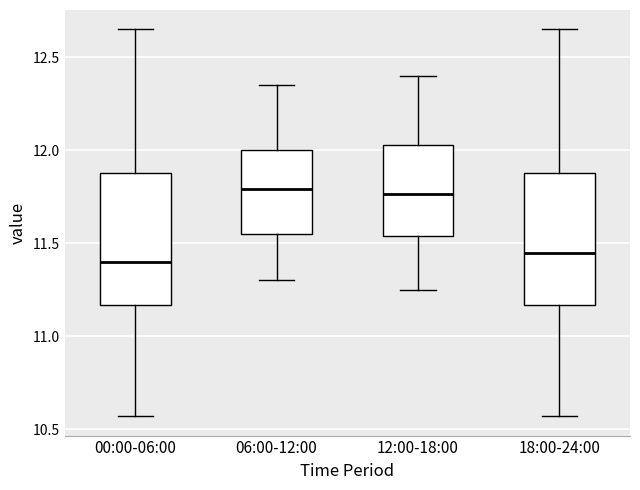

Reading left to right, transcribe this box plot: for each box, give where its median line is, the range the box spans, and where its two whiskers end, as read against the y-axis. The values are not printed on the chart, so give them approximately, as read against the axis.

00:00-06:00: median 11.40, box 11.15 to 11.90, whiskers 10.55 to 12.65
06:00-12:00: median 11.80, box 11.55 to 12.00, whiskers 11.30 to 12.35
12:00-18:00: median 11.75, box 11.55 to 12.05, whiskers 11.25 to 12.40
18:00-24:00: median 11.45, box 11.15 to 11.90, whiskers 10.55 to 12.65